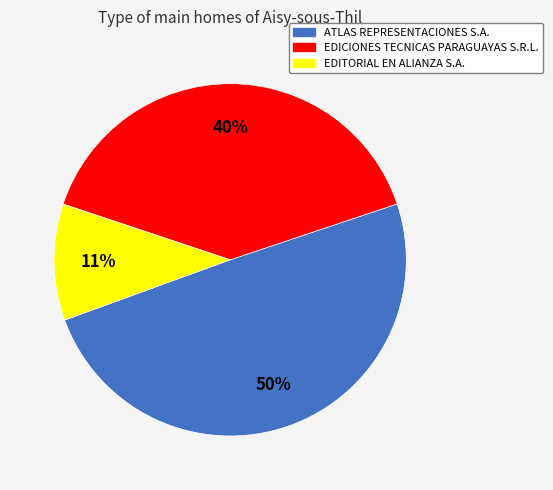

How many segments does this pie chart have?

3